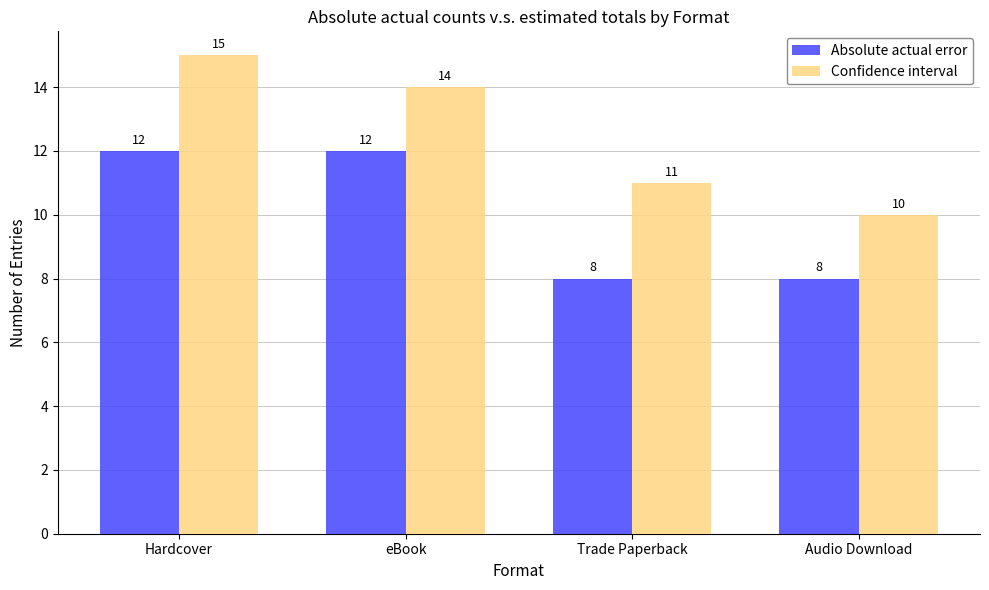

True or false: Confidence interval has a value of 5 at Trade Paperback.

False